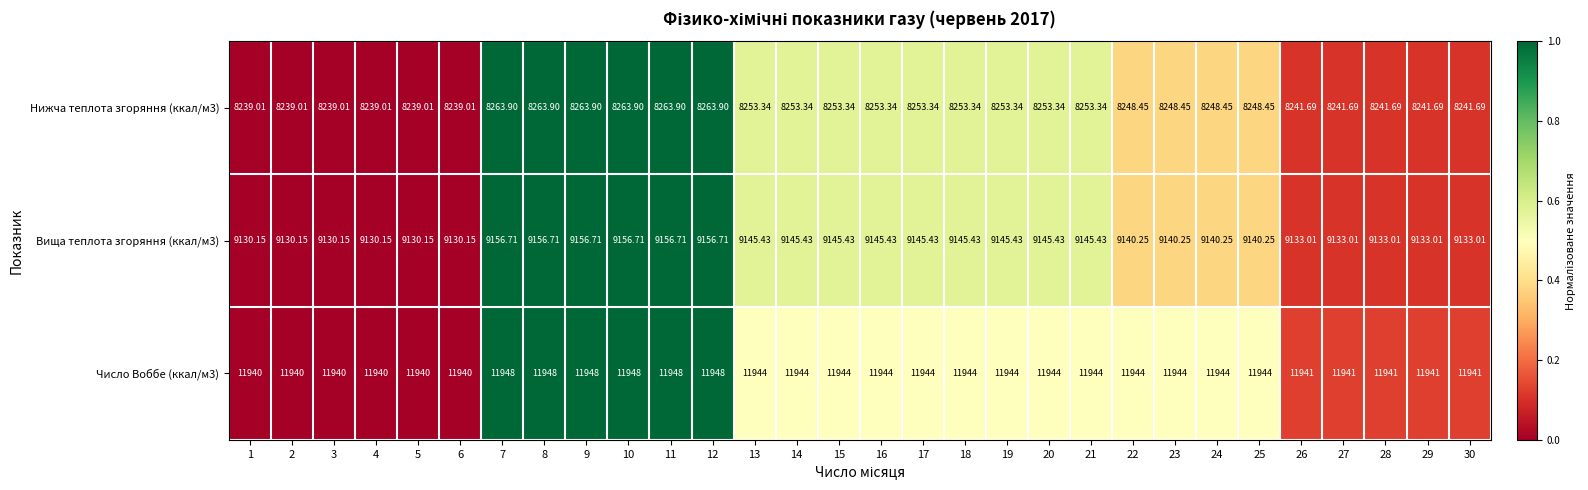

Is the value of Нижча теплота згоряння (ккал/м3) at 7 greater than the value of Число Воббе (ккал/м3) at 12?

No